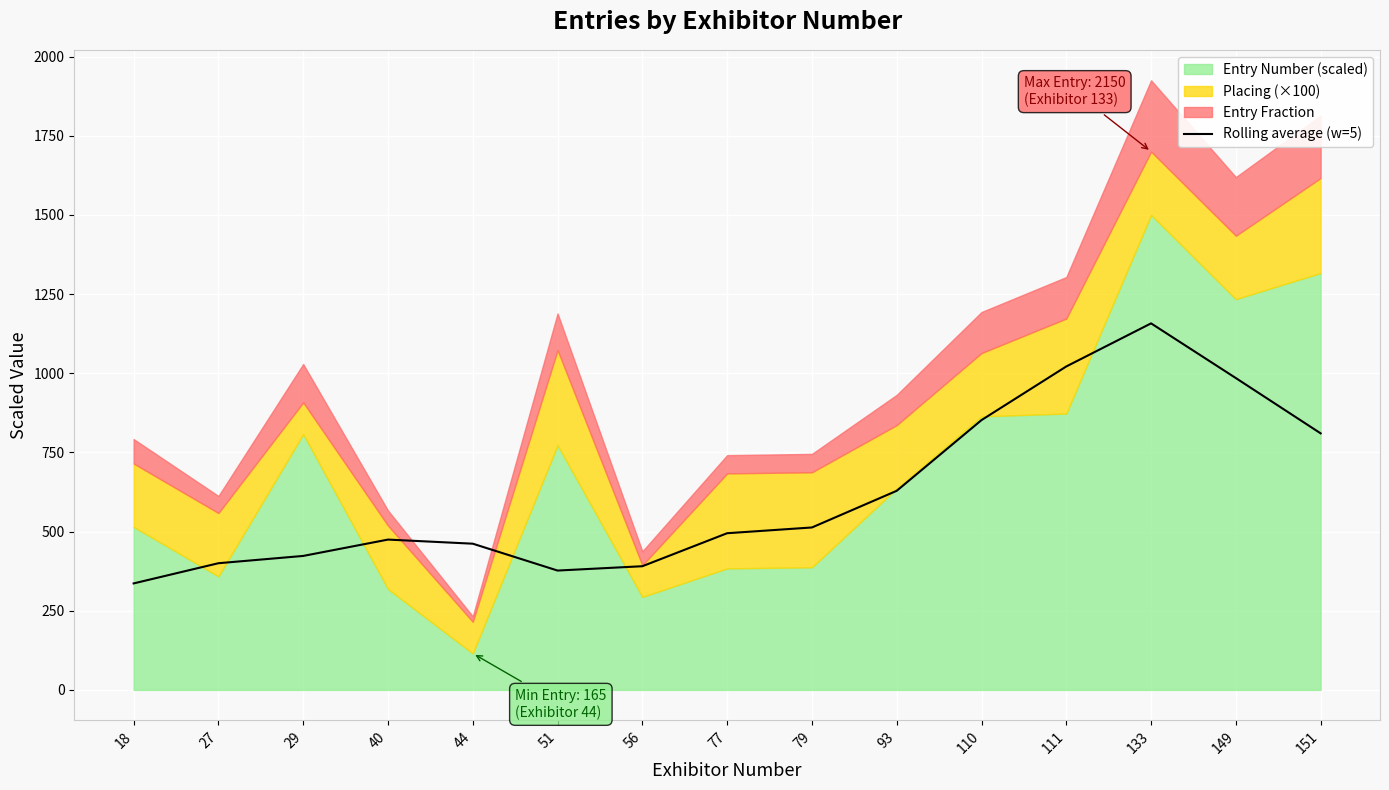

Reading left to right, list all the values displayed in this chart.

18=336.3	27=400.0	29=423.1	40=474.7	44=461.7	51=376.9	56=390.6	77=494.8	79=512.9	93=628.7	110=852.0	111=1021.4	133=1157.4	149=984.7	151=810.1